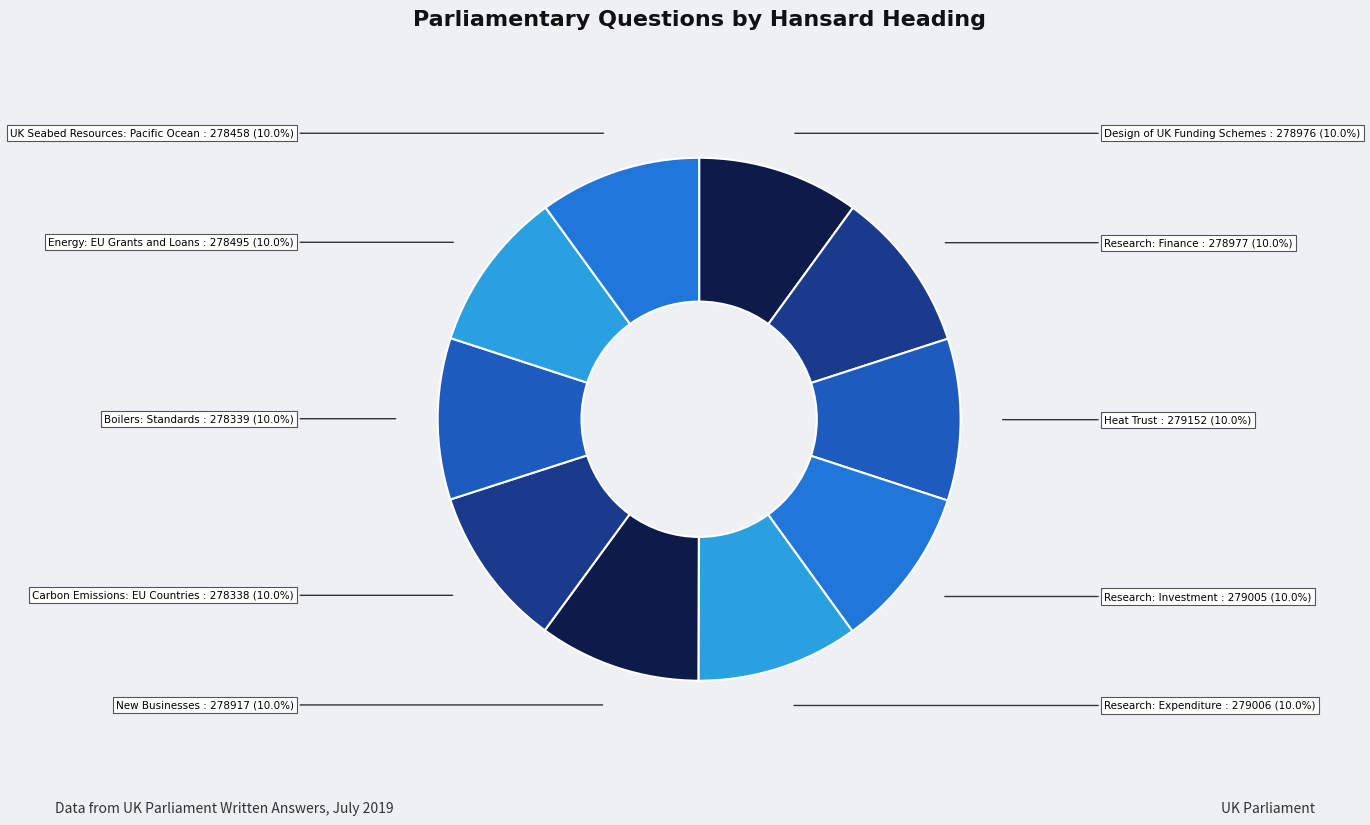

Do Research: Finance and Carbon Emissions: EU Countries together represent more than half of the pie?

No